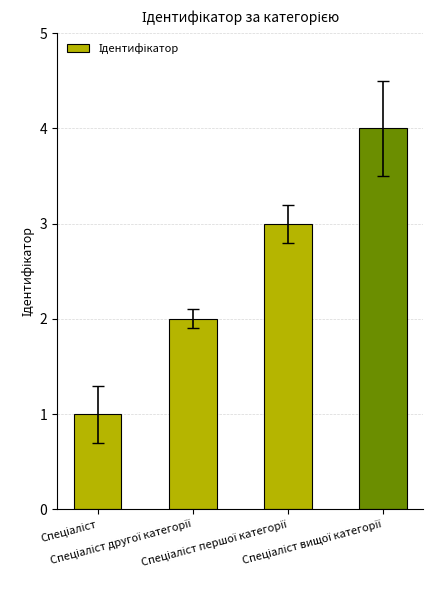

Count the number of data series in this chart.

1